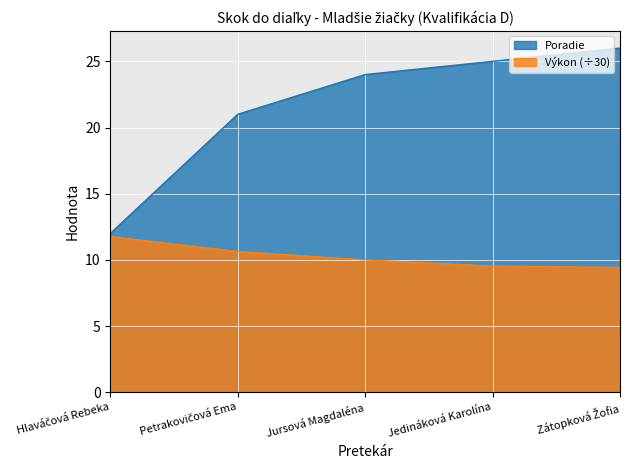

What are all the series names shown in the legend?

Poradie, Výkon (÷30)